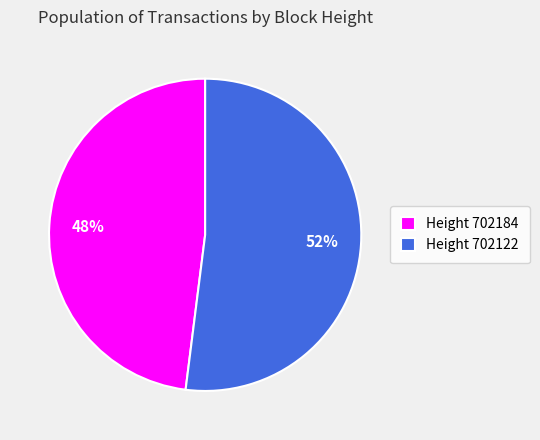

What percentage is the Height 702184 slice, to the nearest percent?

48%